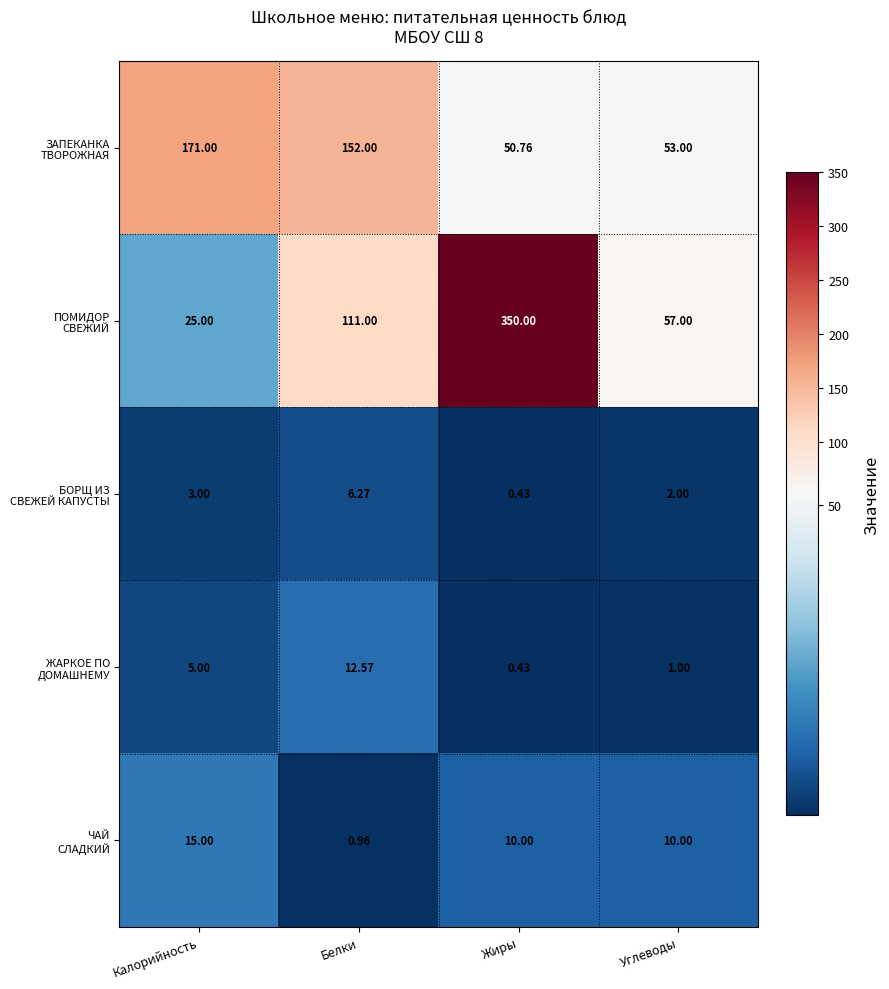

Which category has the highest value across all series?

Жиры